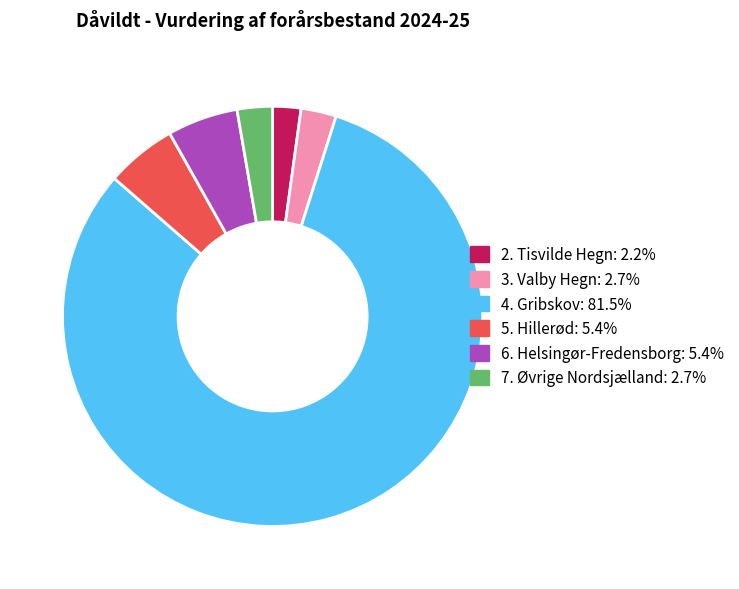

Is there any slice that represents more than half of the pie?

Yes